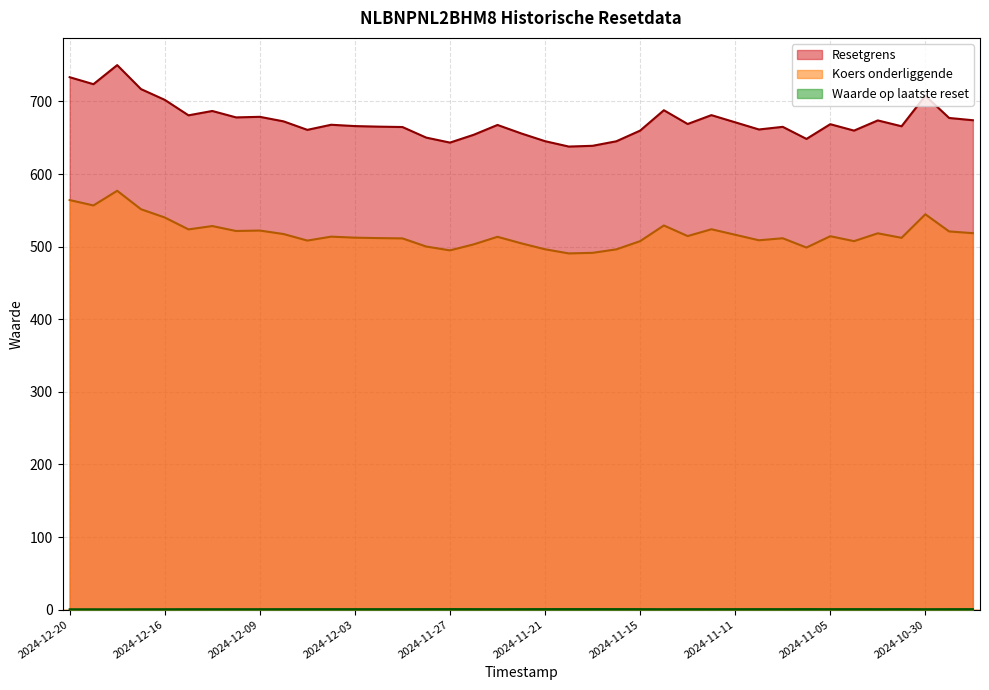

What is the approximate value of Koers onderliggende at 2024-11-18?

496.3